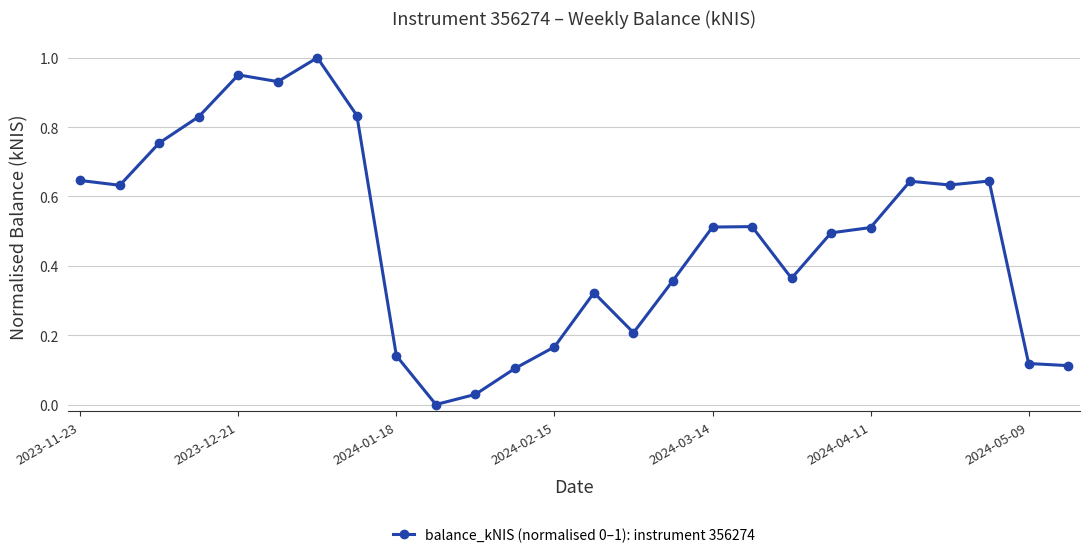

What is the sum of all values?

12.5